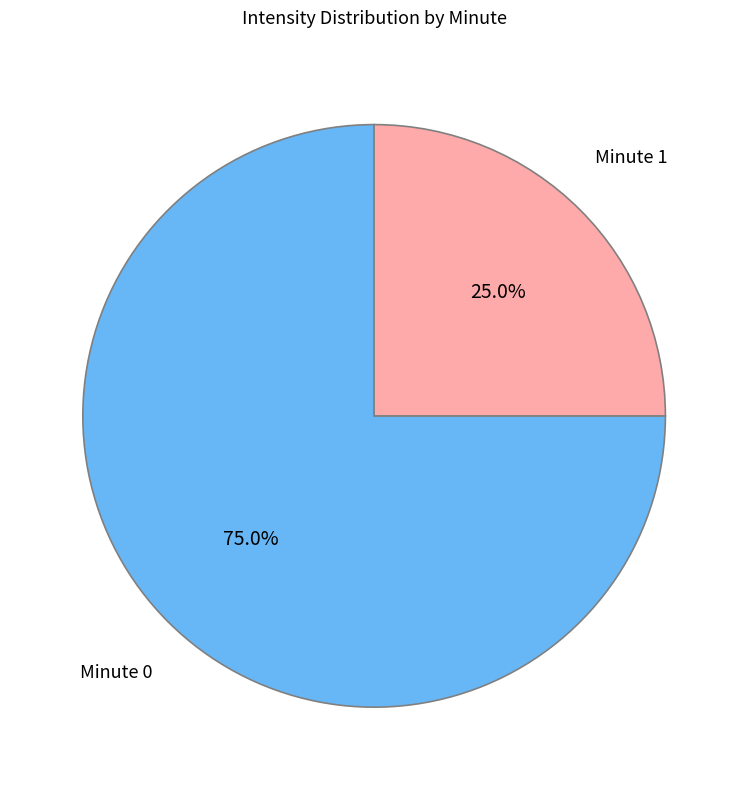

Is there any slice that represents more than half of the pie?

Yes